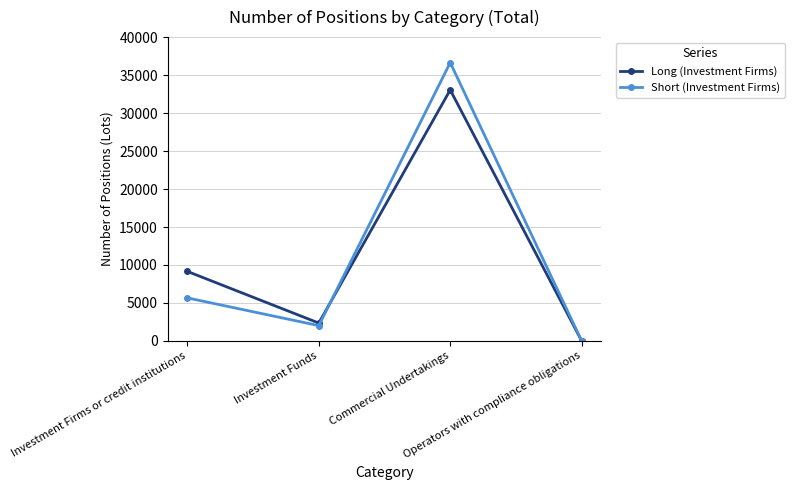

Where is the first local minimum for Short (Investment Firms)?

Investment Funds